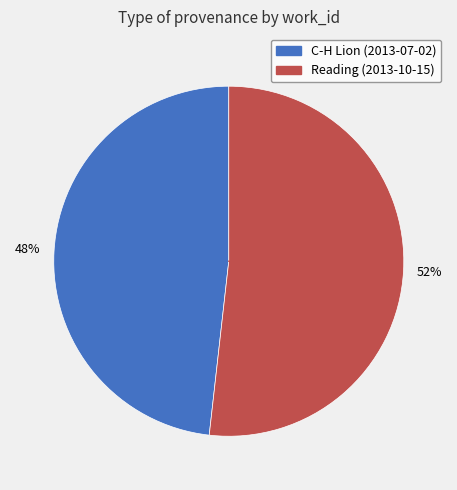

What percentage is the C-H Lion (2013-07-02) slice, to the nearest percent?

48%